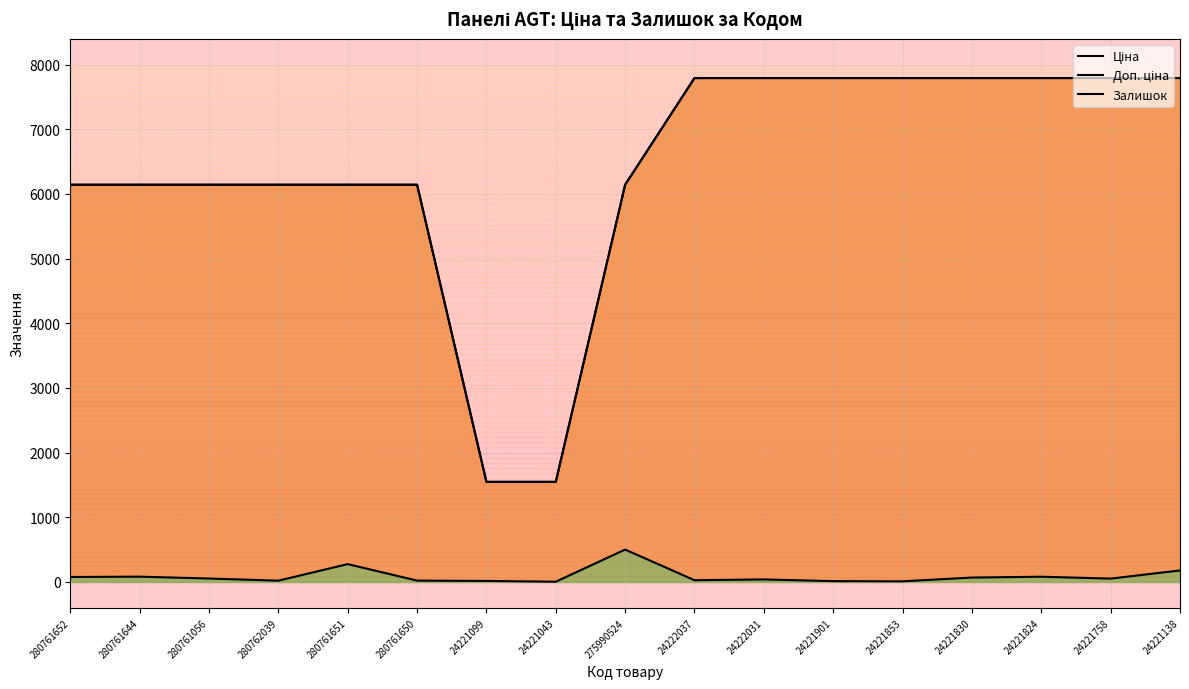

What is the approximate value of Залишок at 24221901?

13.0